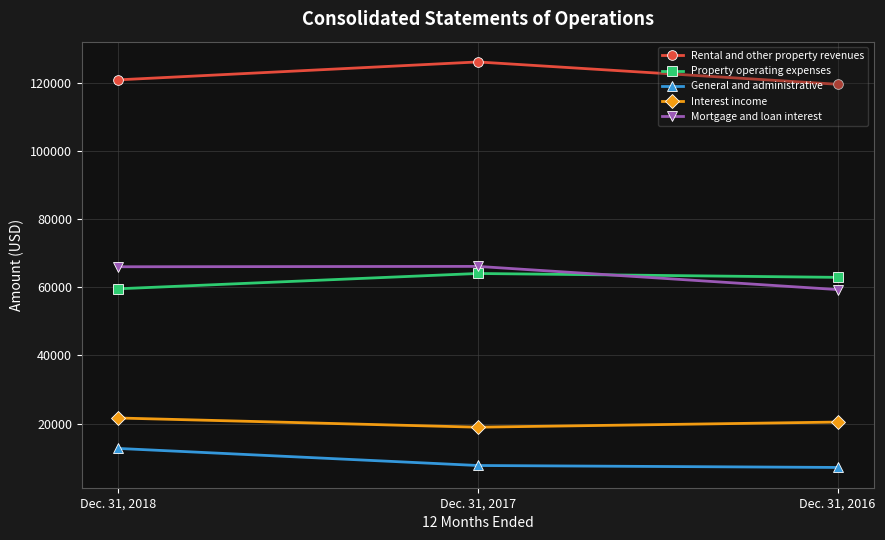

What is the difference between the maximum and minimum values in the General and administrative series?

5589